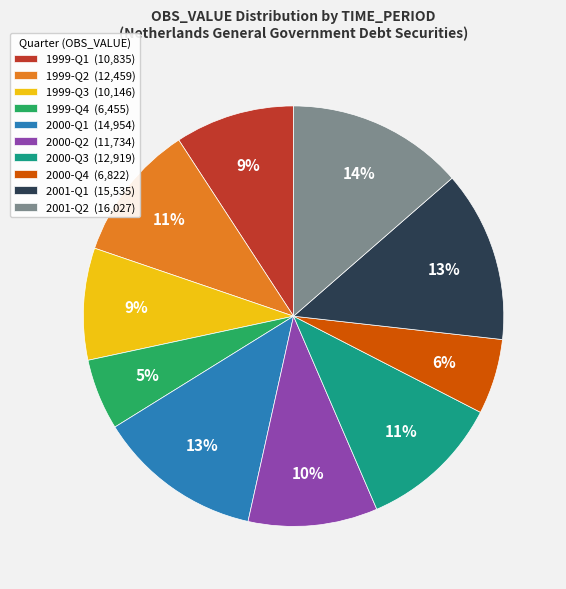

To the nearest percent, what portion does 2001-Q1 represent?

13%